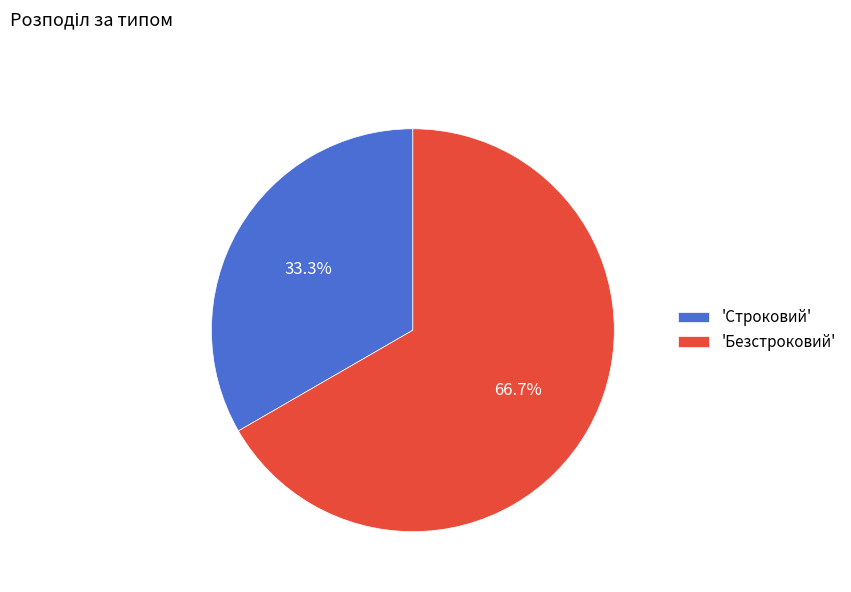

Rank the categories by value from highest to lowest.

'Безстроковий', 'Строковий'